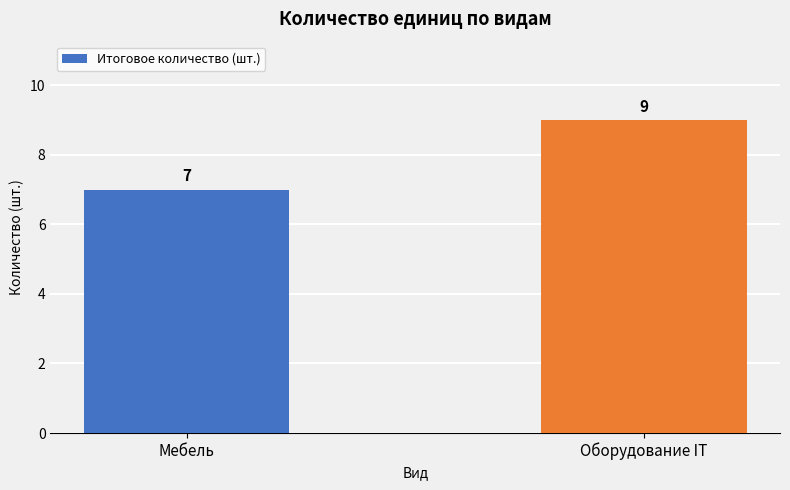

What is the sum of the values at Мебель and Оборудование IT?

16